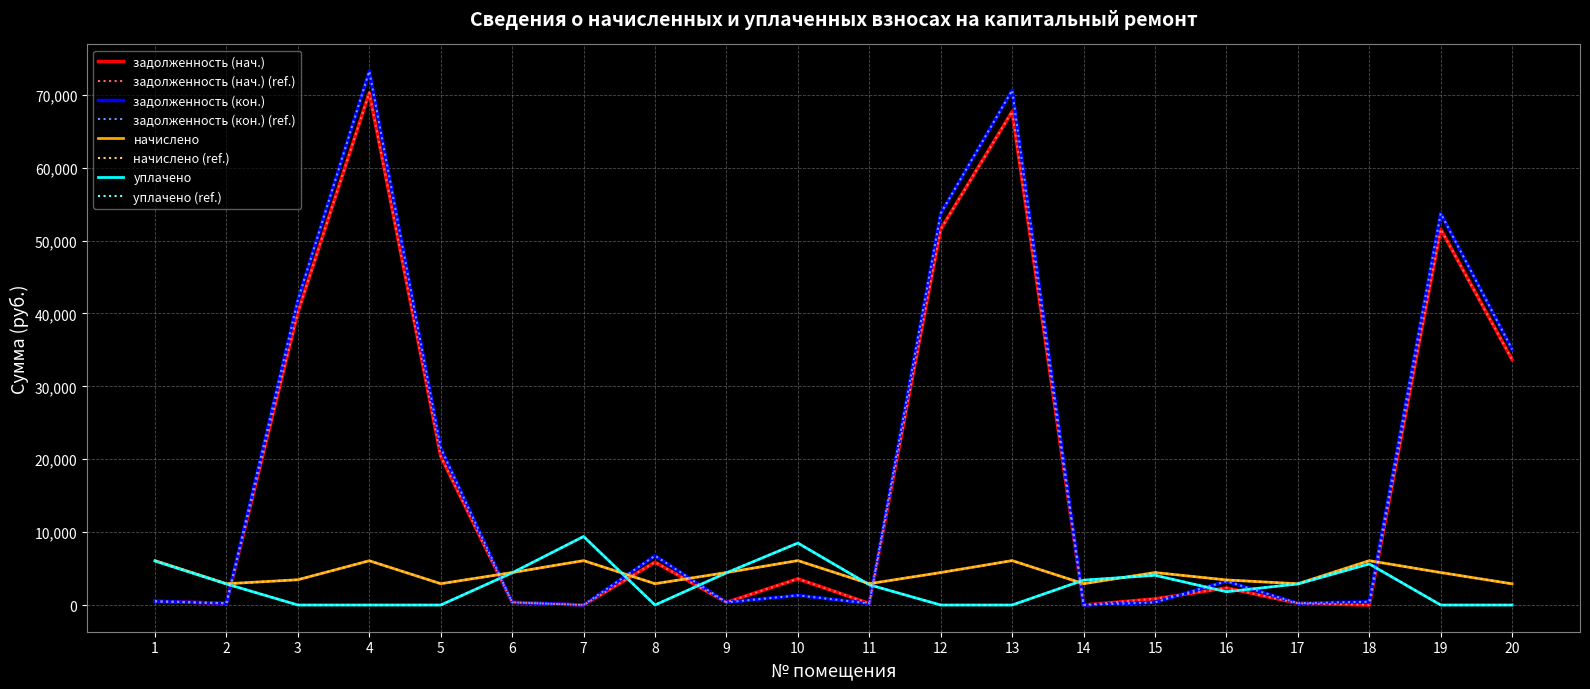

Is the value of начислено at 9 greater than the value of задолженность (нач.) at 2?

Yes